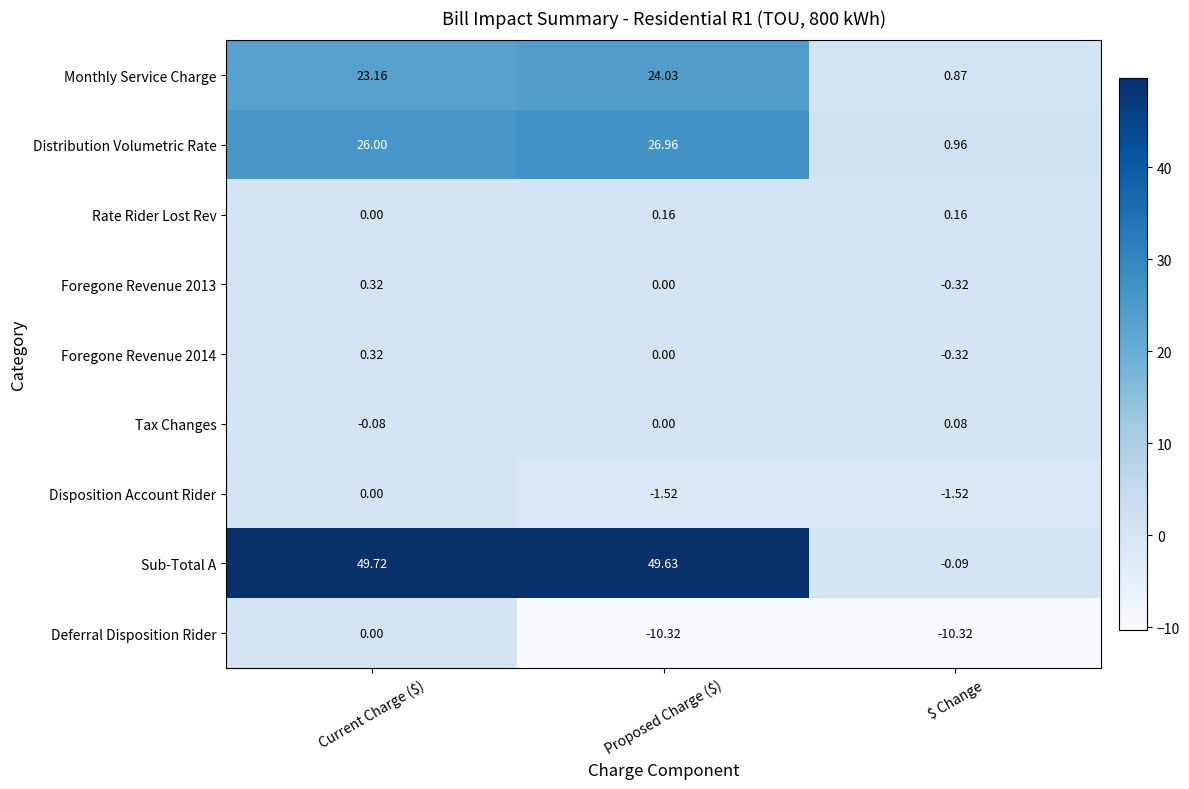

At which label is Monthly Service Charge closest to 12?

$ Change